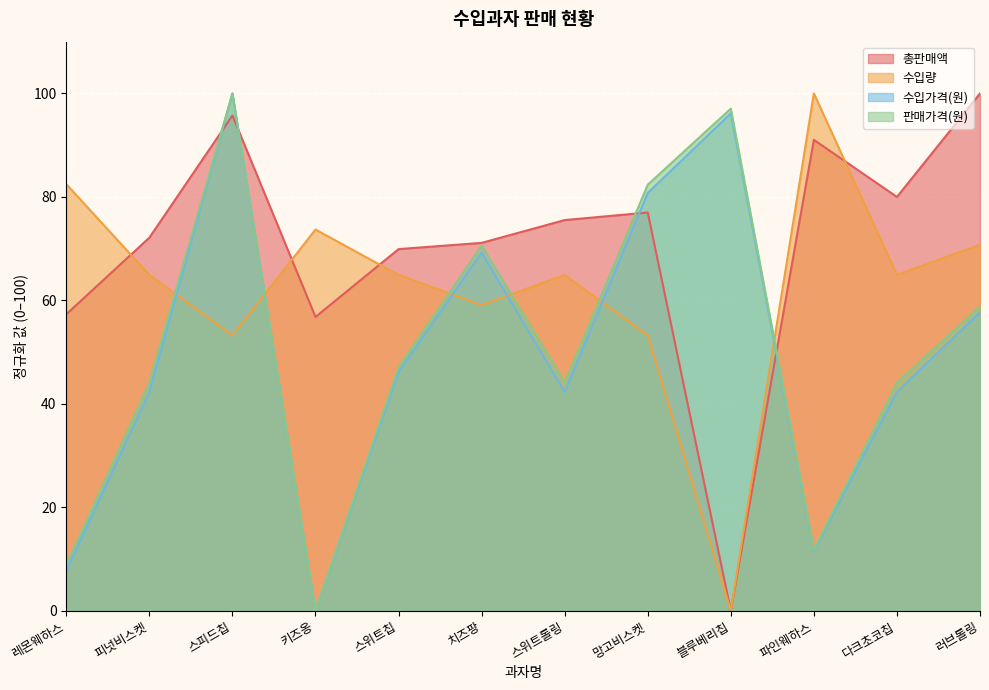

Where is the first local minimum for 수입가격(원)?

키즈옹